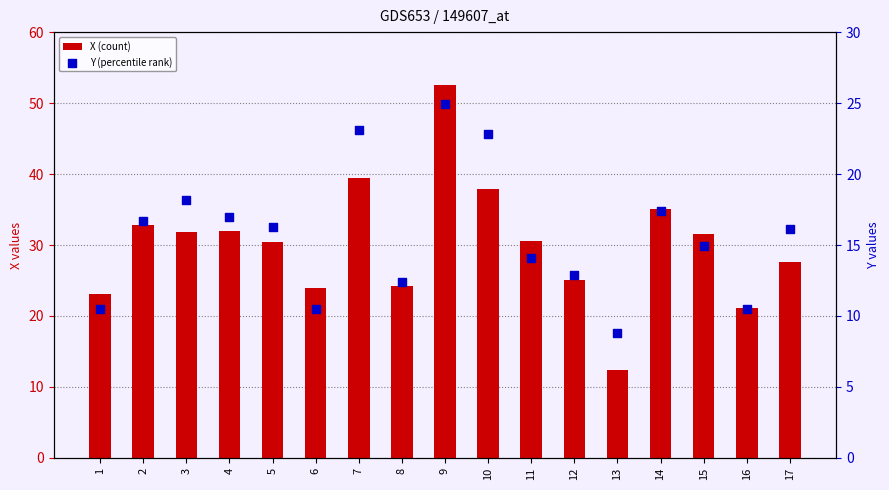

Which series has the widest spread of Y values?

X (count)